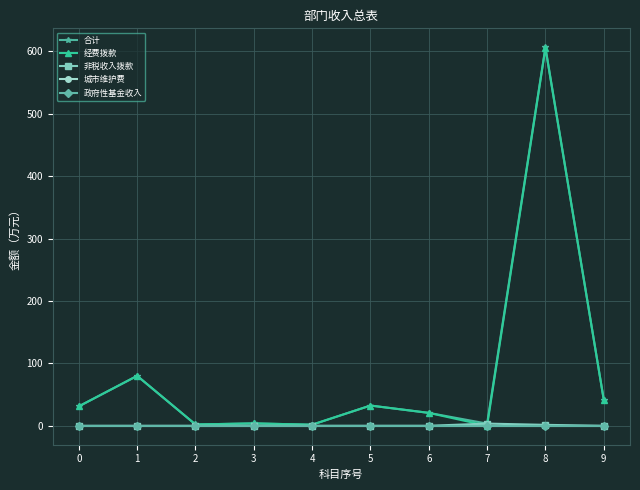

True or false: 城市维护费 and 政府性基金收入 intersect in this chart.

False